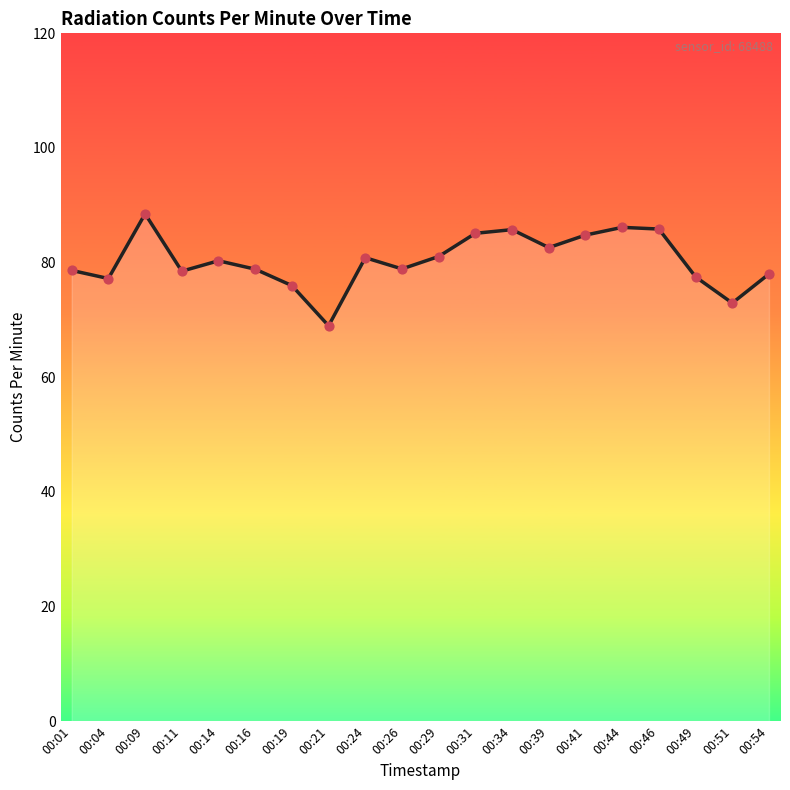

What is the change in value from 00:26 to 00:41?

+5.9